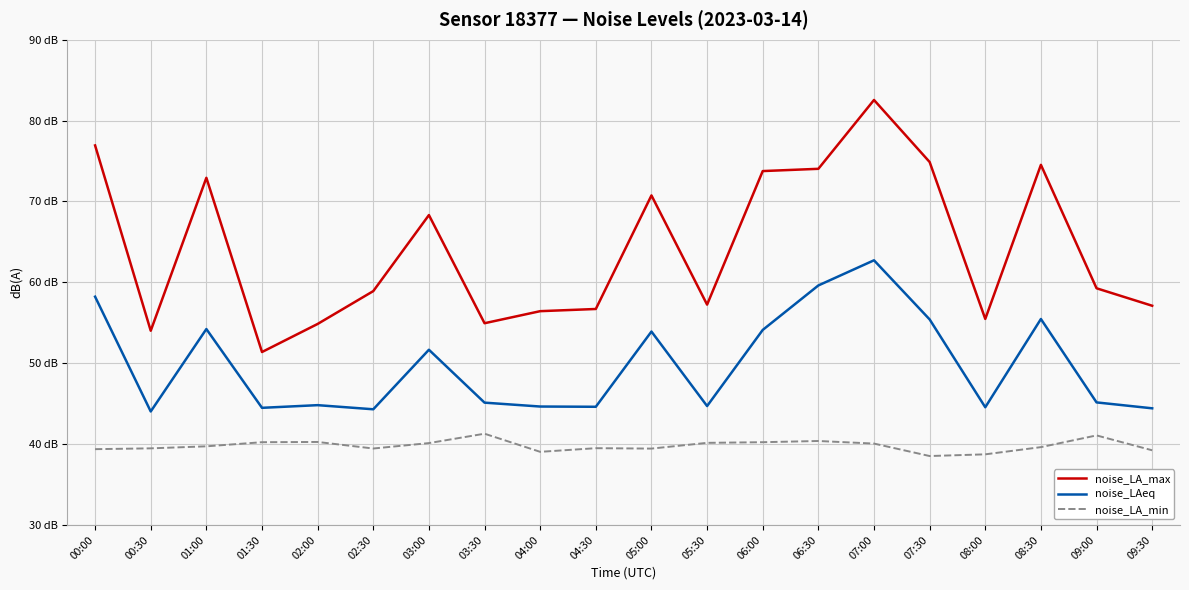

True or false: noise_LA_max and noise_LAeq cross at least once.

False